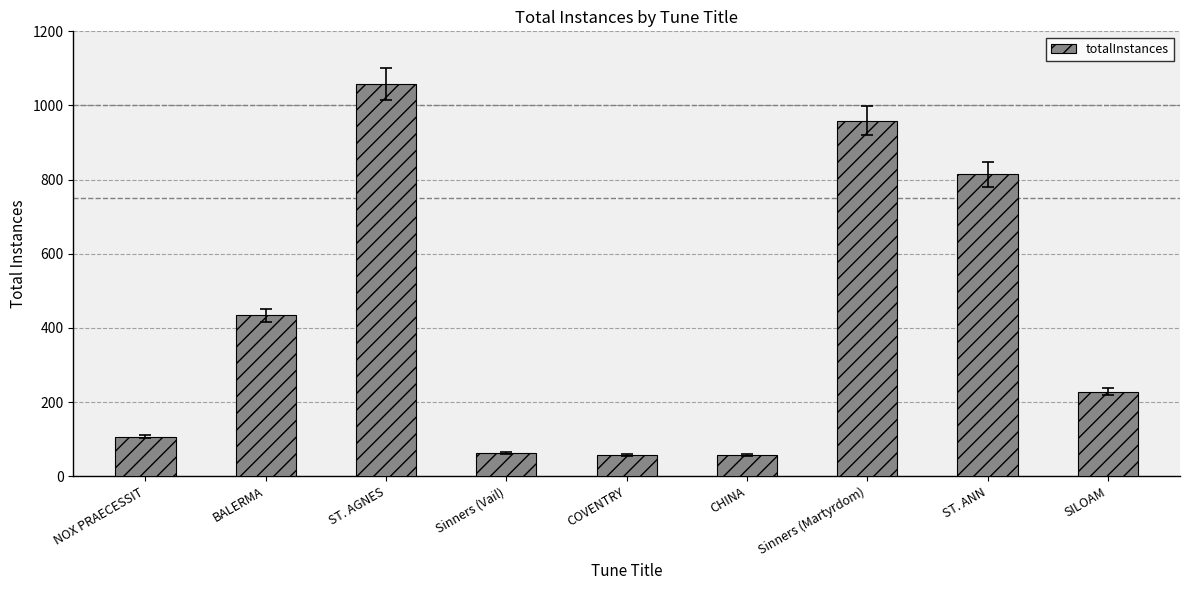

Where is the data nearest to the value 557?

BALERMA